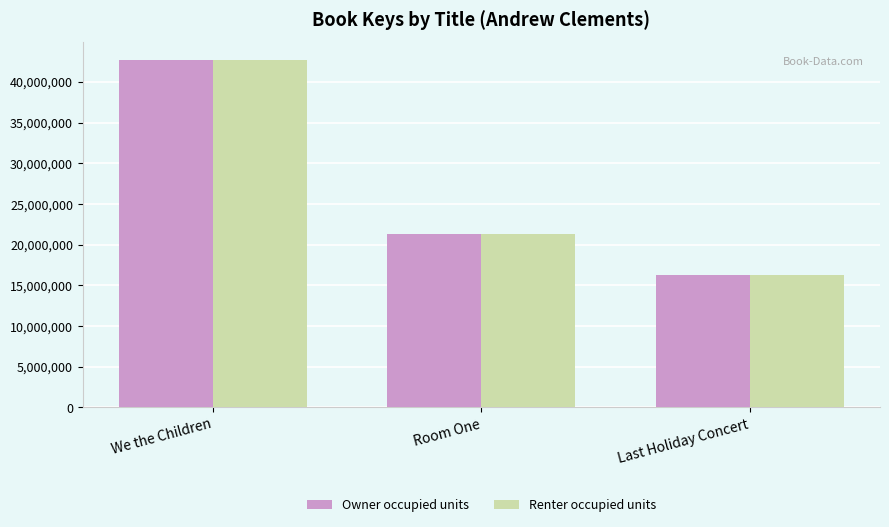

What is the value of the Owner occupied units bar at the 1st from the left?

42720240